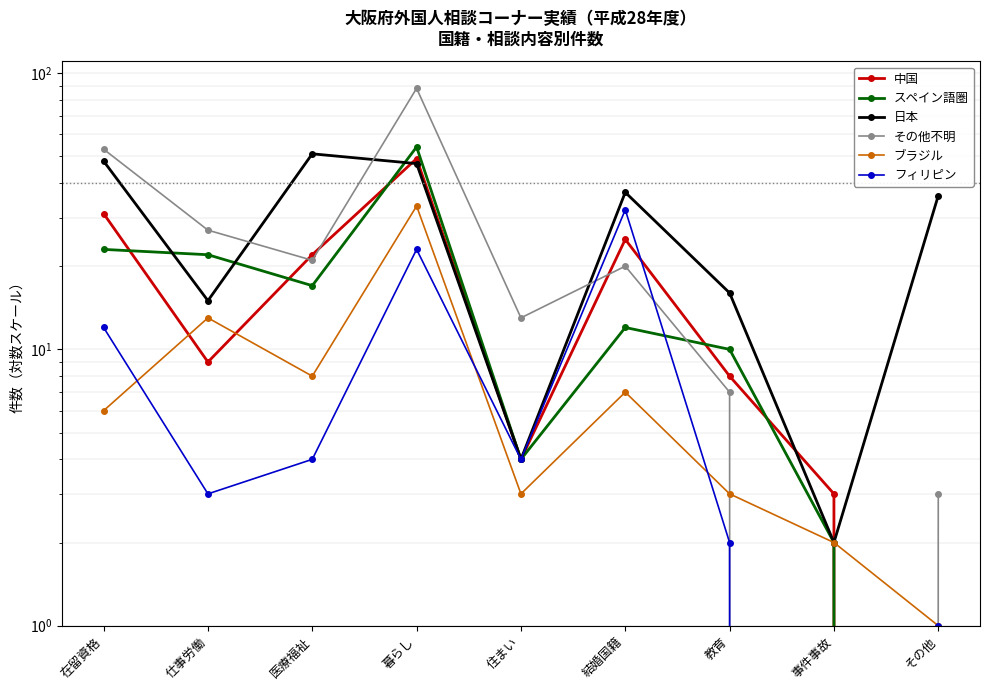

Reading left to right, transcribe all the data shown in this chart.

中国: 在留資格=31	仕事労働=9	医療福祉=22	暮らし=49	住まい=4	結婚国籍=25	教育=8	事件事故=3	その他=0
スペイン語圏: 在留資格=23	仕事労働=22	医療福祉=17	暮らし=54	住まい=4	結婚国籍=12	教育=10	事件事故=2	その他=0
日本: 在留資格=48	仕事労働=15	医療福祉=51	暮らし=47	住まい=4	結婚国籍=37	教育=16	事件事故=2	その他=36
その他不明: 在留資格=53	仕事労働=27	医療福祉=21	暮らし=88	住まい=13	結婚国籍=20	教育=7	事件事故=0	その他=3
ブラジル: 在留資格=6	仕事労働=13	医療福祉=8	暮らし=33	住まい=3	結婚国籍=7	教育=3	事件事故=2	その他=1
フィリピン: 在留資格=12	仕事労働=3	医療福祉=4	暮らし=23	住まい=4	結婚国籍=32	教育=2	事件事故=0	その他=1